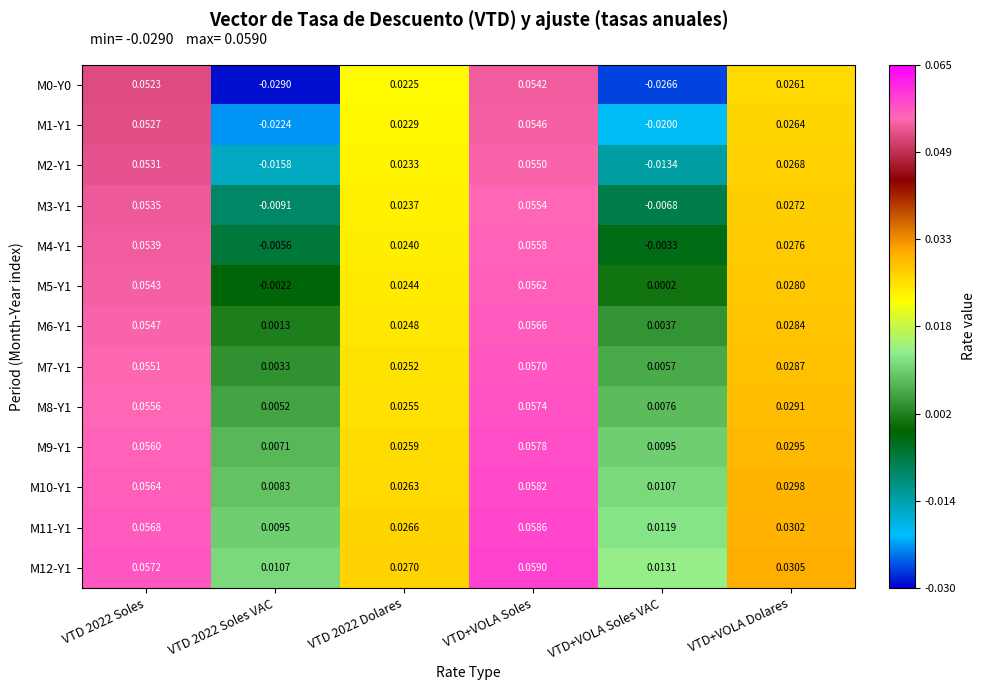

Which category has the highest value in the M11-Y1 series?

VTD+VOLA Soles